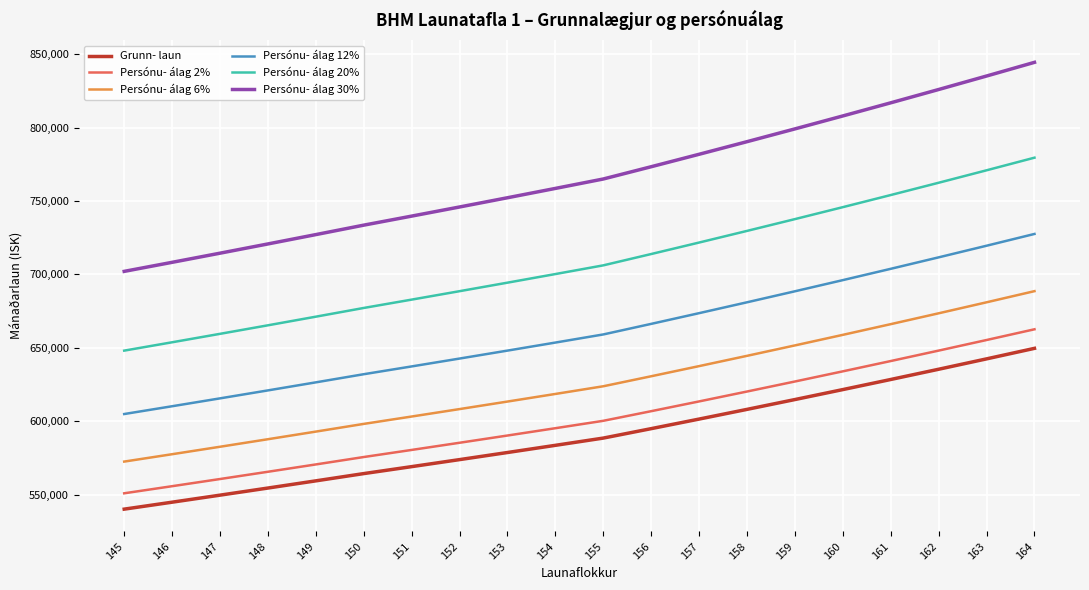

What is the spread (max minus min) of values at 160?

186449